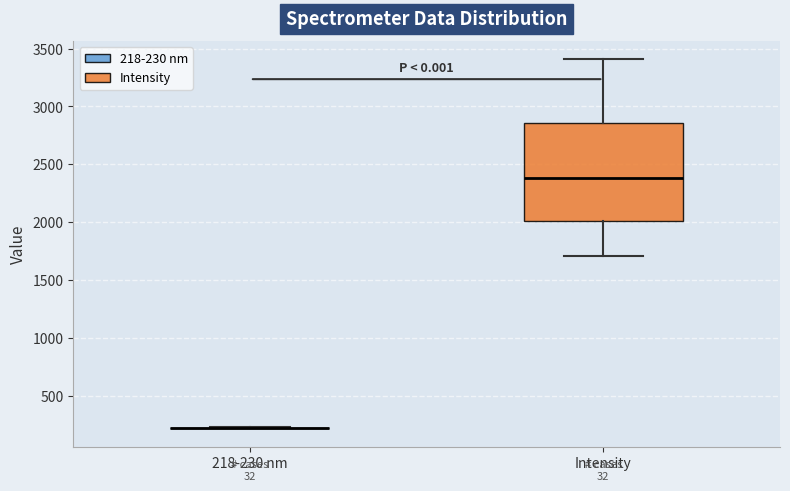

Reading left to right, transcribe this box plot: for each box, give where its median line is, the range the box spans, and where its two whiskers end, as read against the y-axis. The values are not printed on the chart, so give them approximately, as read against the axis.

218-230 nm: box collapsed to a line at 200, whiskers 200 to 200
Intensity: median 2400, box 2000 to 2850, whiskers 1700 to 3400